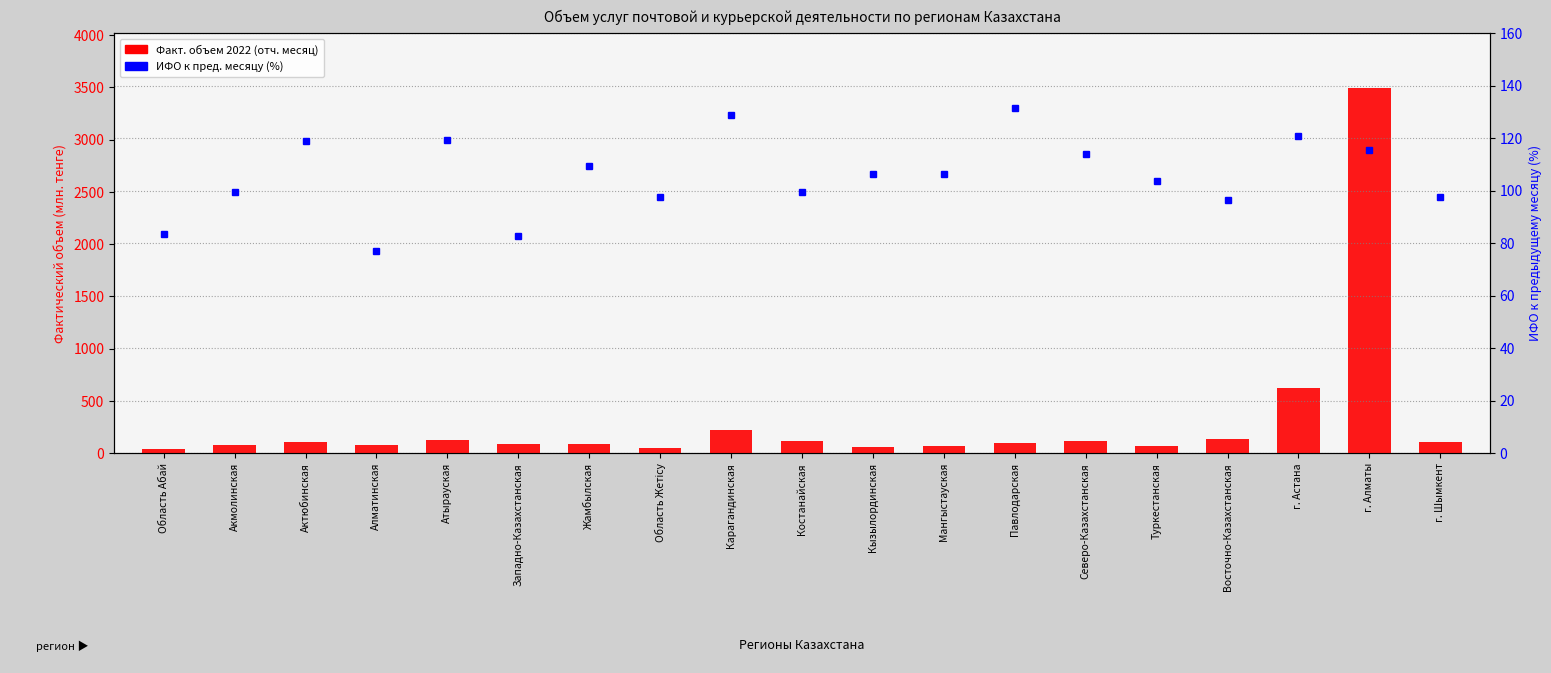

Is it true that ИФО к пред. месяцу (%) equals 156.5 at Кызылординская?

False